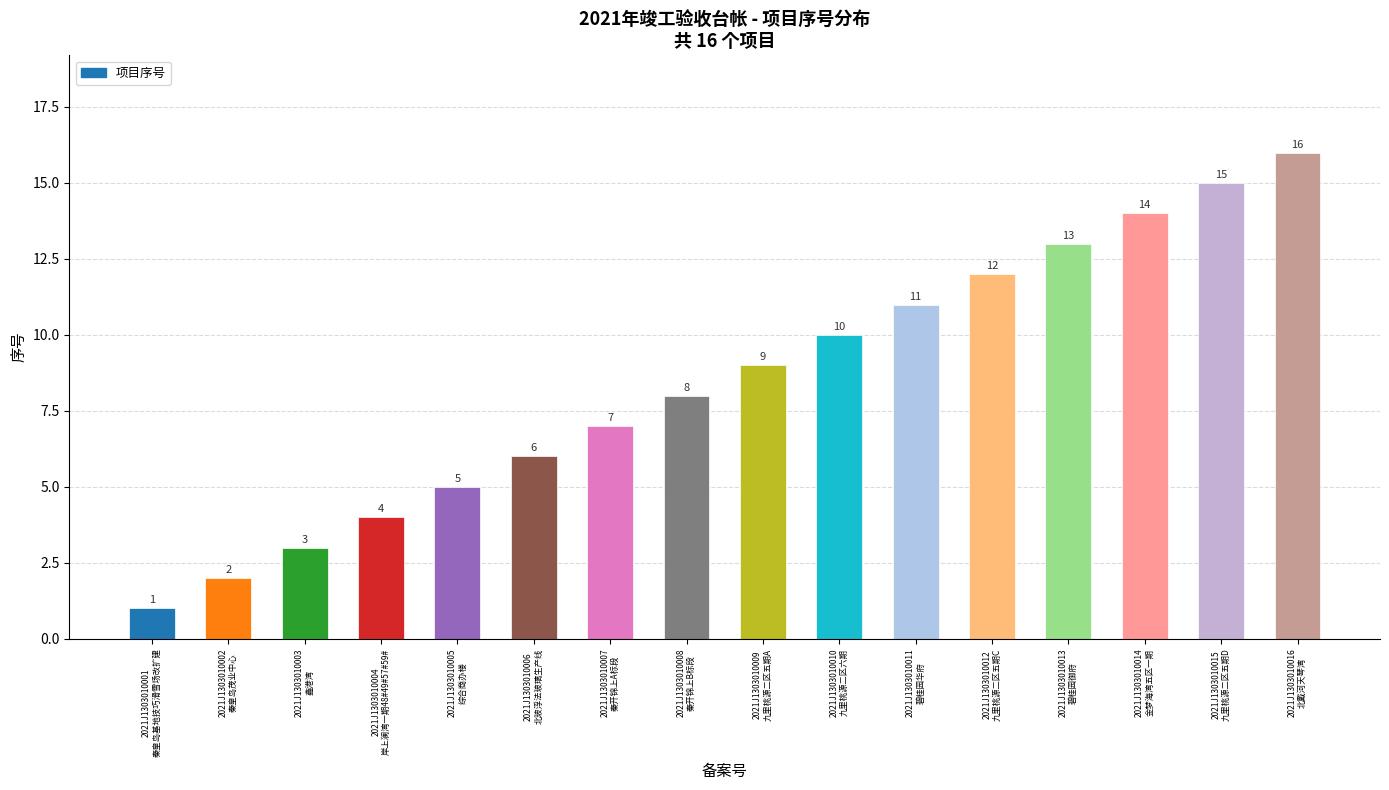

How many categories are shown in the chart?

16